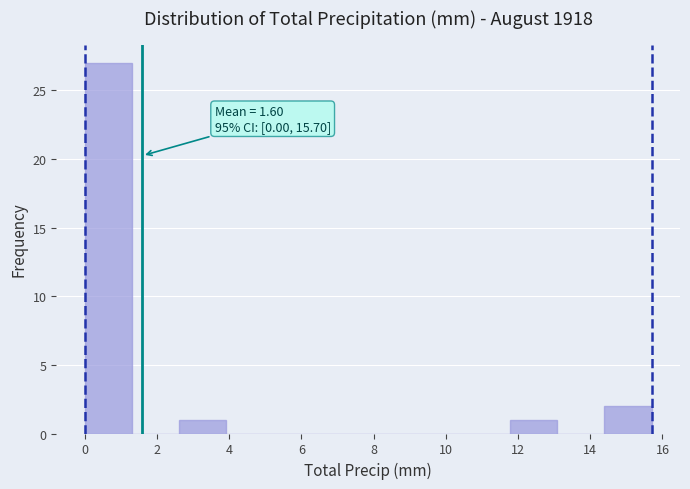

Over which range of the x-axis is the bar tallest?

0.0 to 1.4